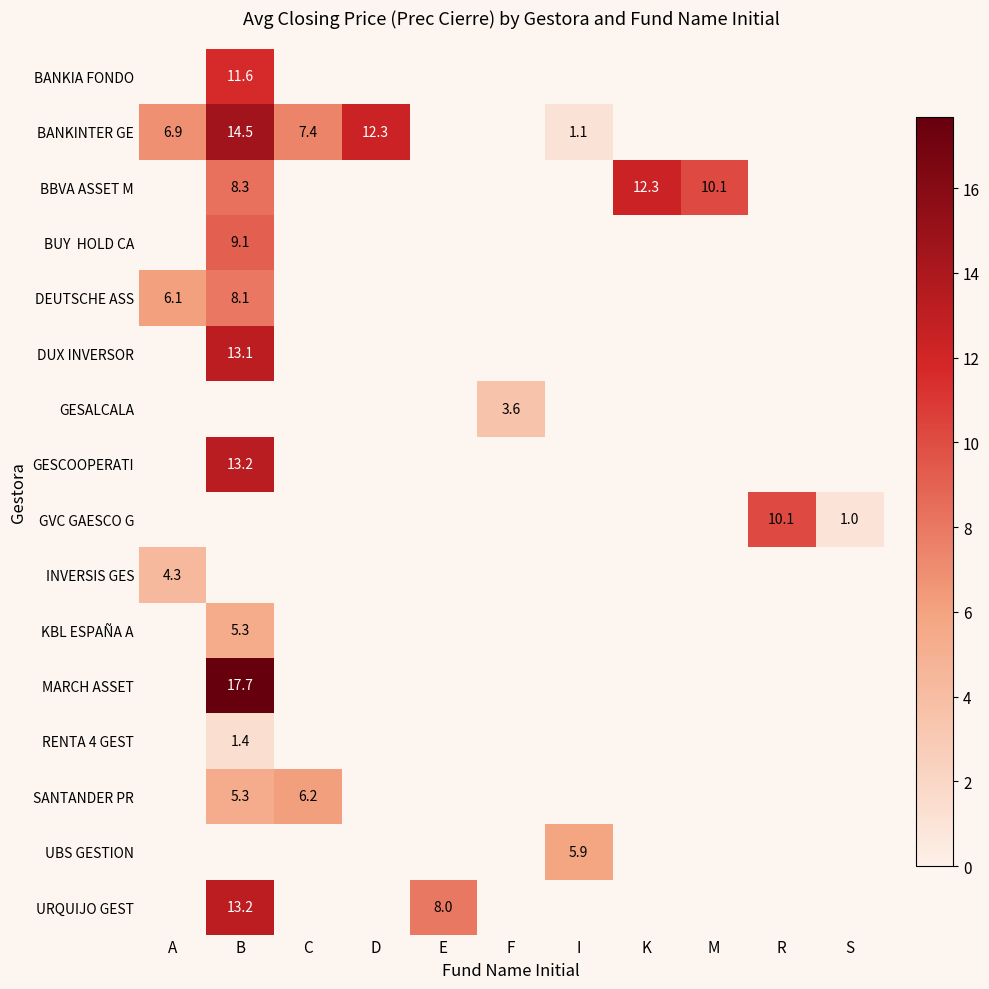

Is the value of UBS GESTION at I greater than the value of MARCH ASSET at B?

No